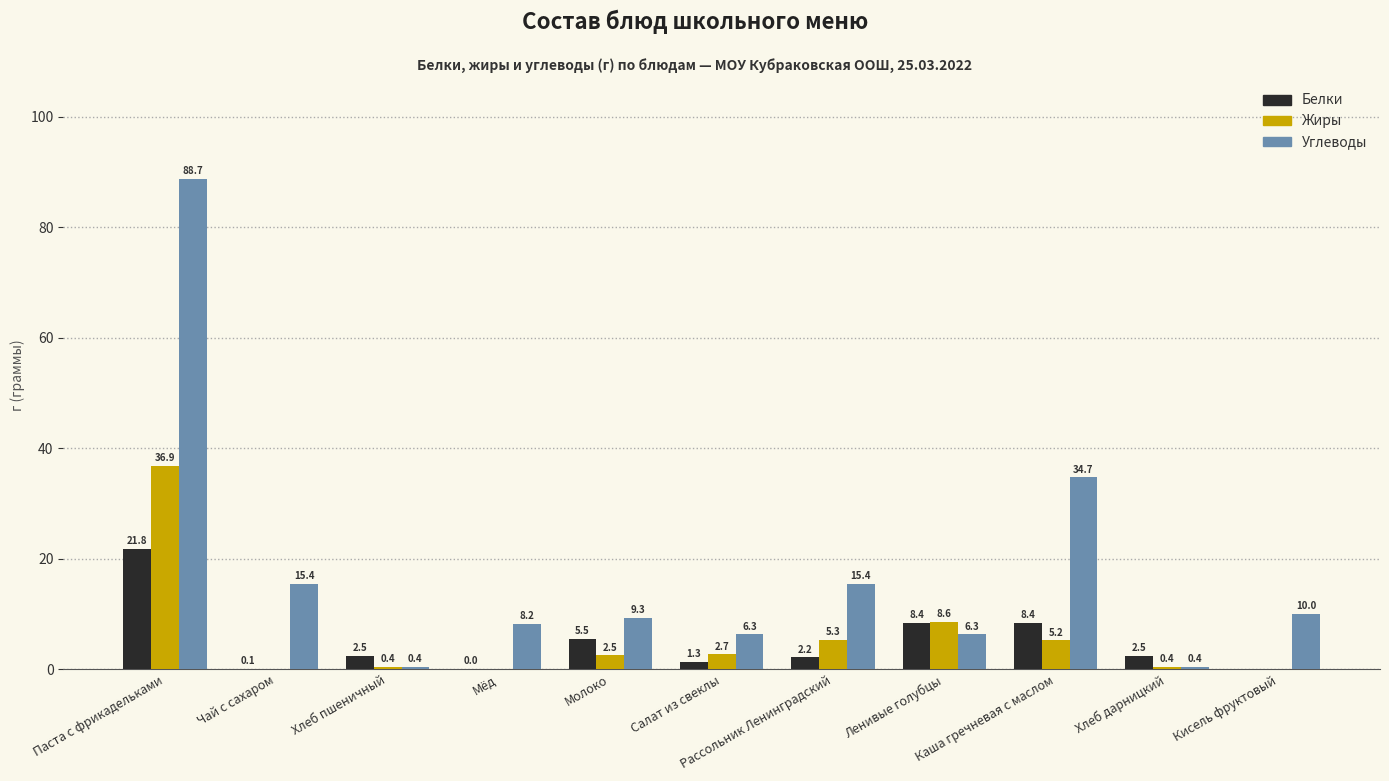

Which series has the largest total across all categories?

Углеводы